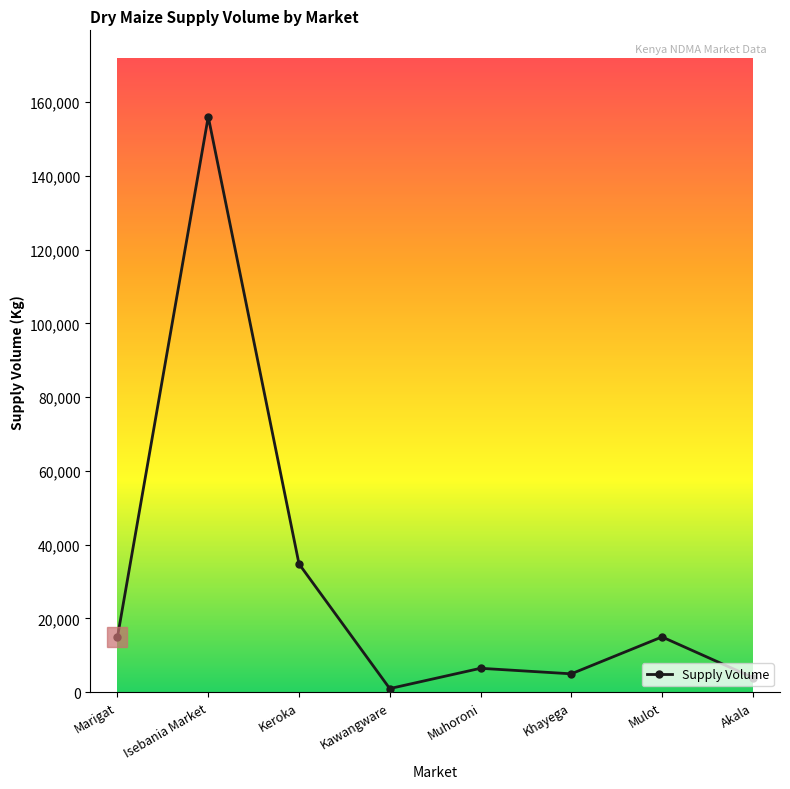

True or false: the data shows 47595 at Keroka.

False